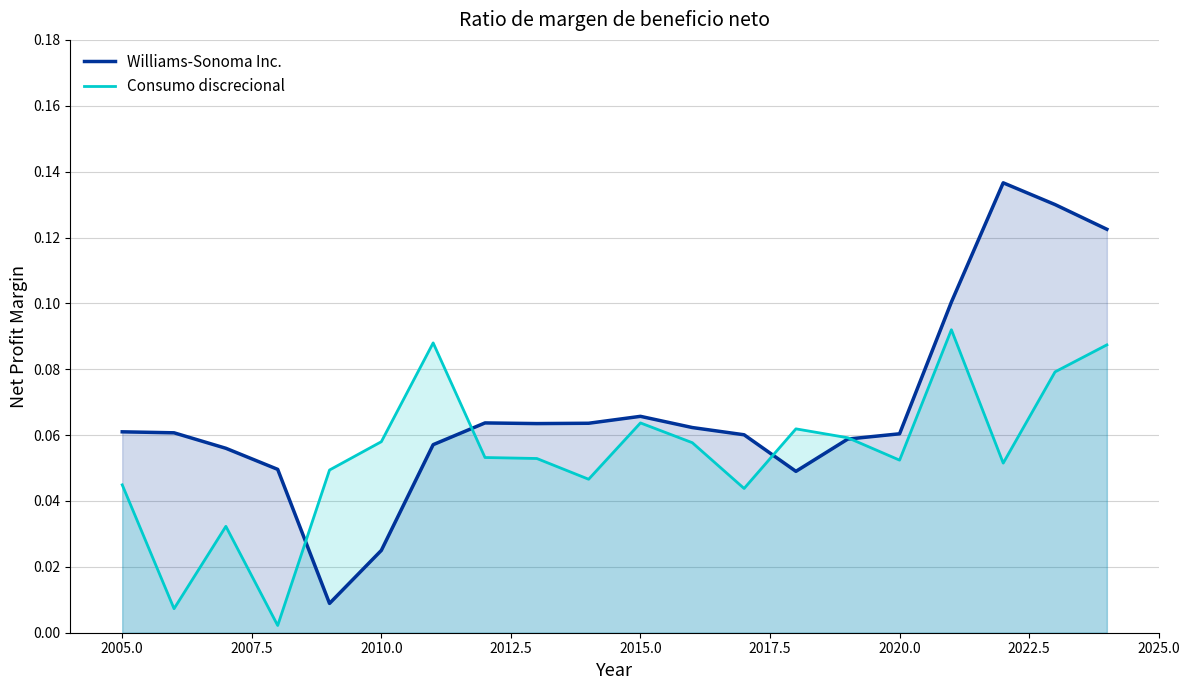

Reading left to right, transcribe all the data shown in this chart.

Williams-Sonoma Inc.: 0.1	0.1	0.1	0.0	0.0	0.0	0.1	0.1	0.1	0.1	0.1	0.1	0.1	0.0	0.1	0.1	0.1	0.1	0.1	0.1
Consumo discrecional: 0.0	0.0	0.0	0.0	0.0	0.1	0.1	0.1	0.1	0.0	0.1	0.1	0.0	0.1	0.1	0.1	0.1	0.1	0.1	0.1